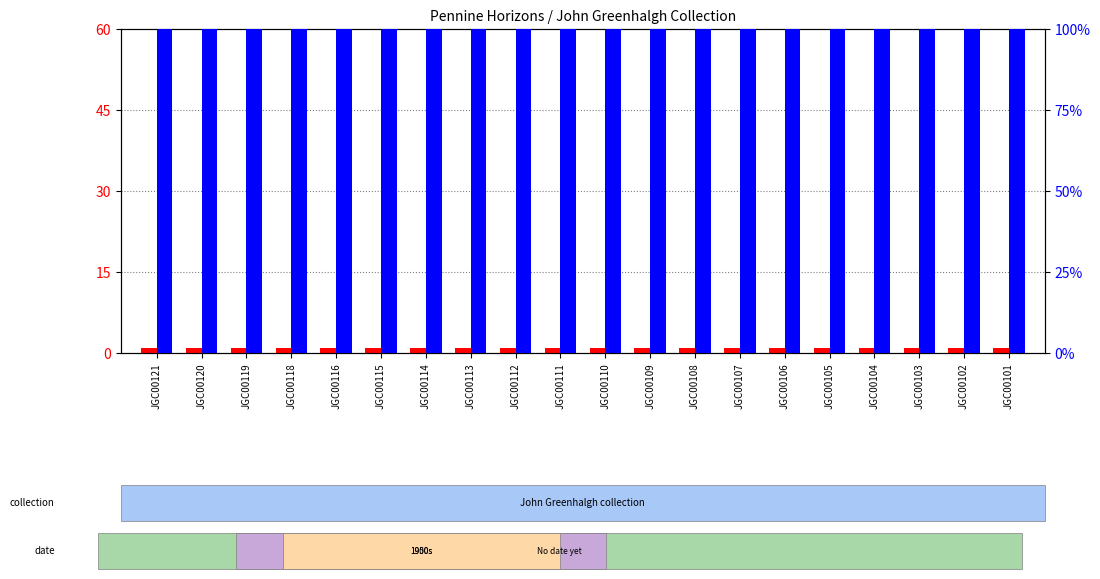

Read the count value at JGC00102.

1